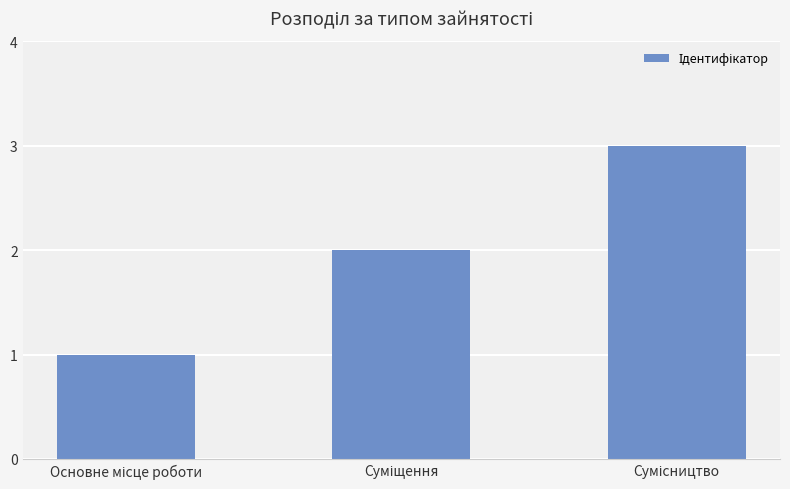

What is the sum of all values?

6